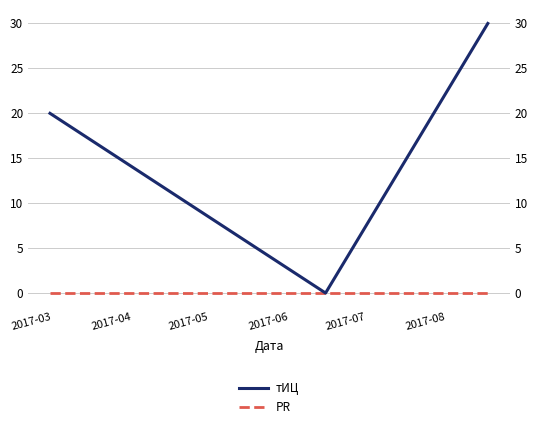

What is the maximum value shown in the chart?

30